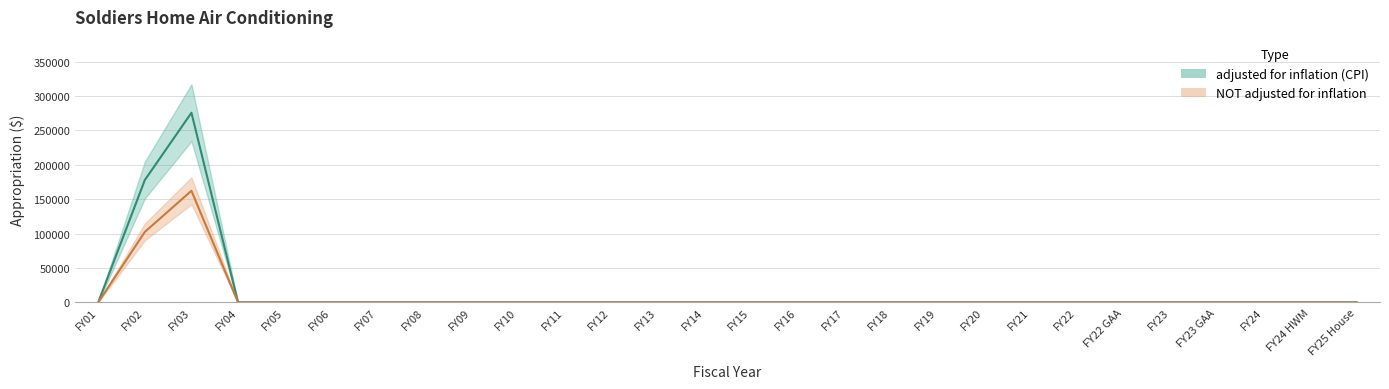

Between FY22 and FY04, which is larger?

FY22